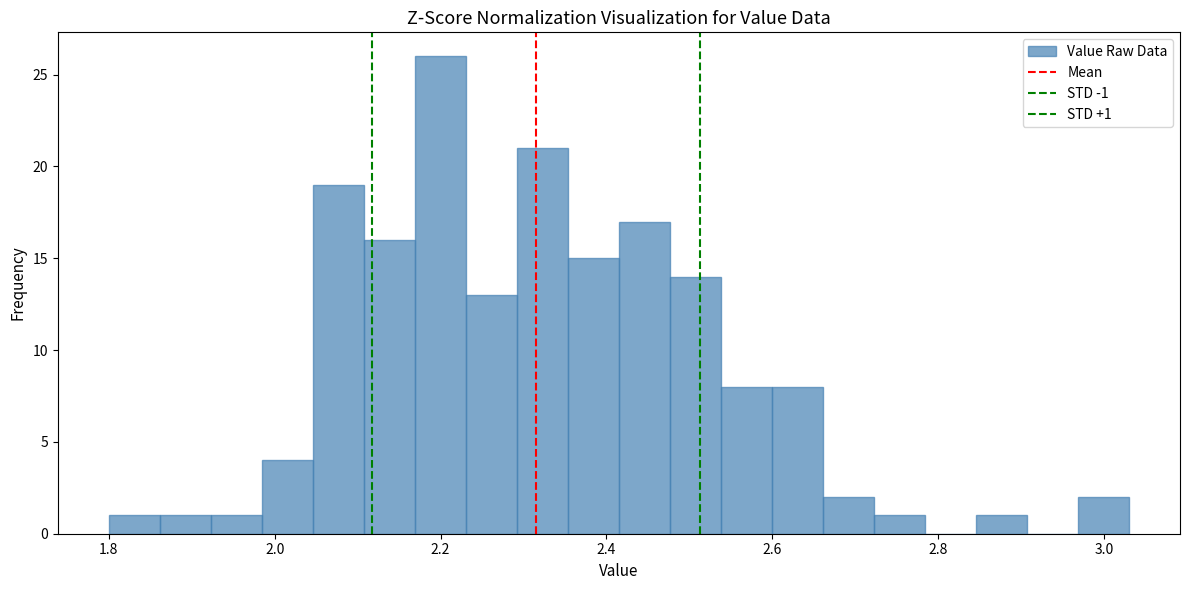

Around what value on the x-axis is the tallest bar? Give the approximate position of its centre, as read against the axis.

2.20